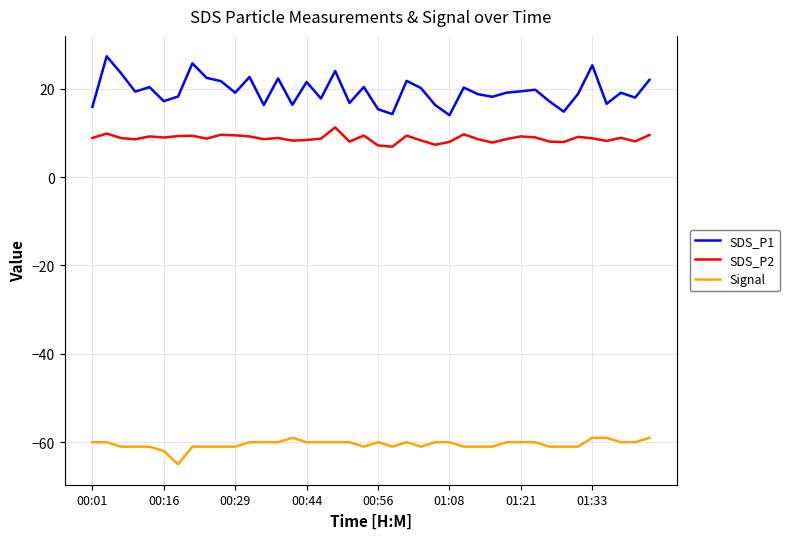

True or false: SDS_P1 and SDS_P2 cross at least once.

False